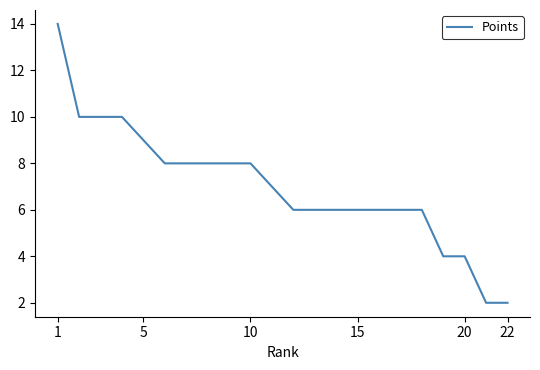

What is the smallest value displayed?

2